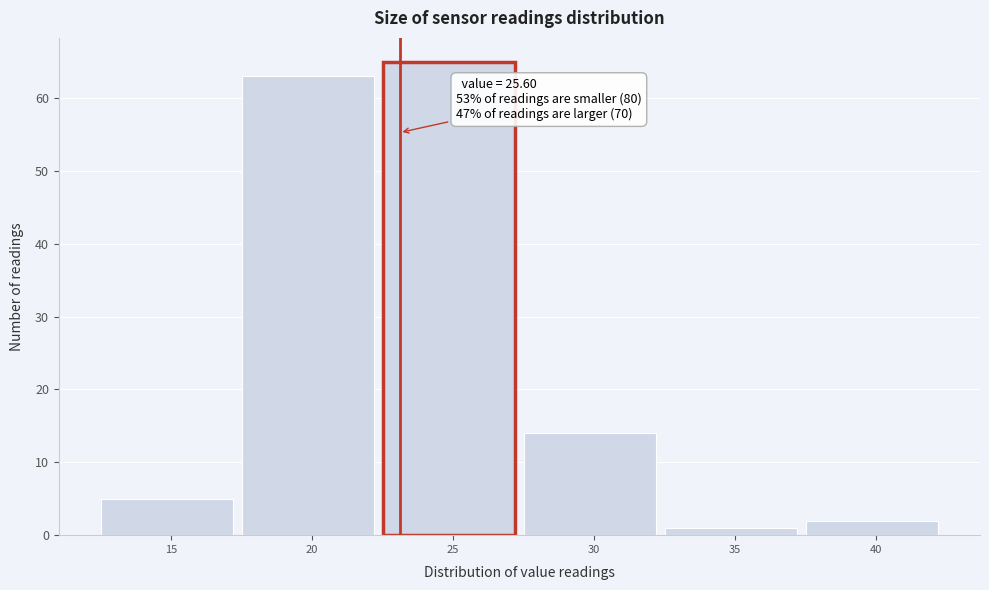

Reading left to right, what are all the values shown in this chart?

5	63	65	14	1	2